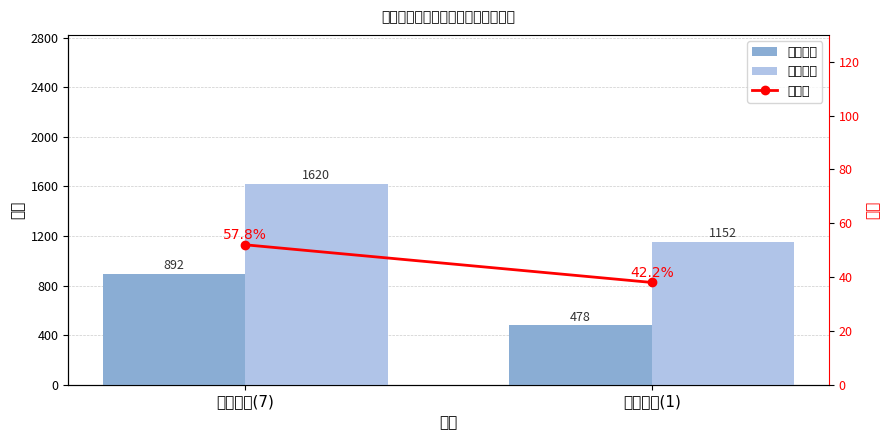

Reading left to right, transcribe all the data shown in this chart.

已选人数: 892	478
讲课学时: 1620	1152
总学分: 52	38